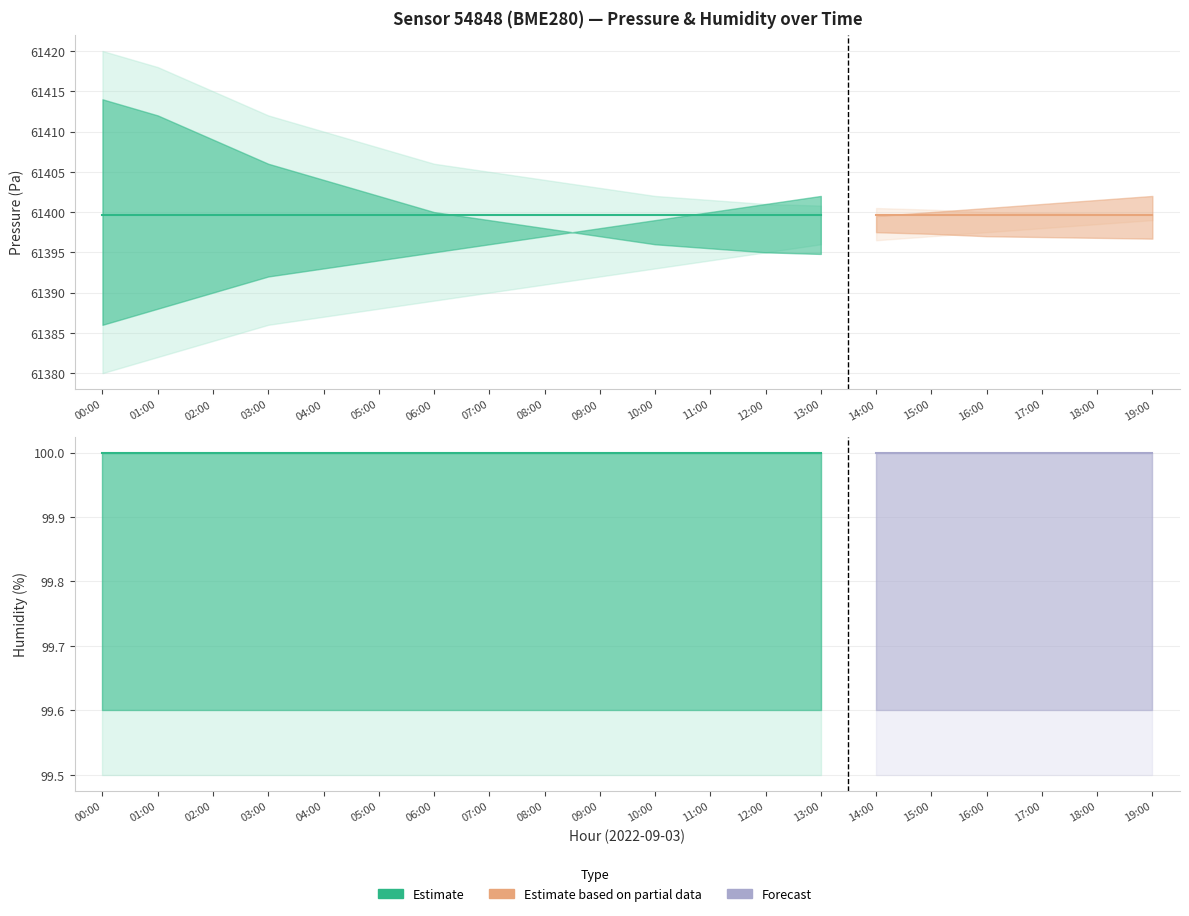

True or false: pressure_upper and humidity cross at least once.

False